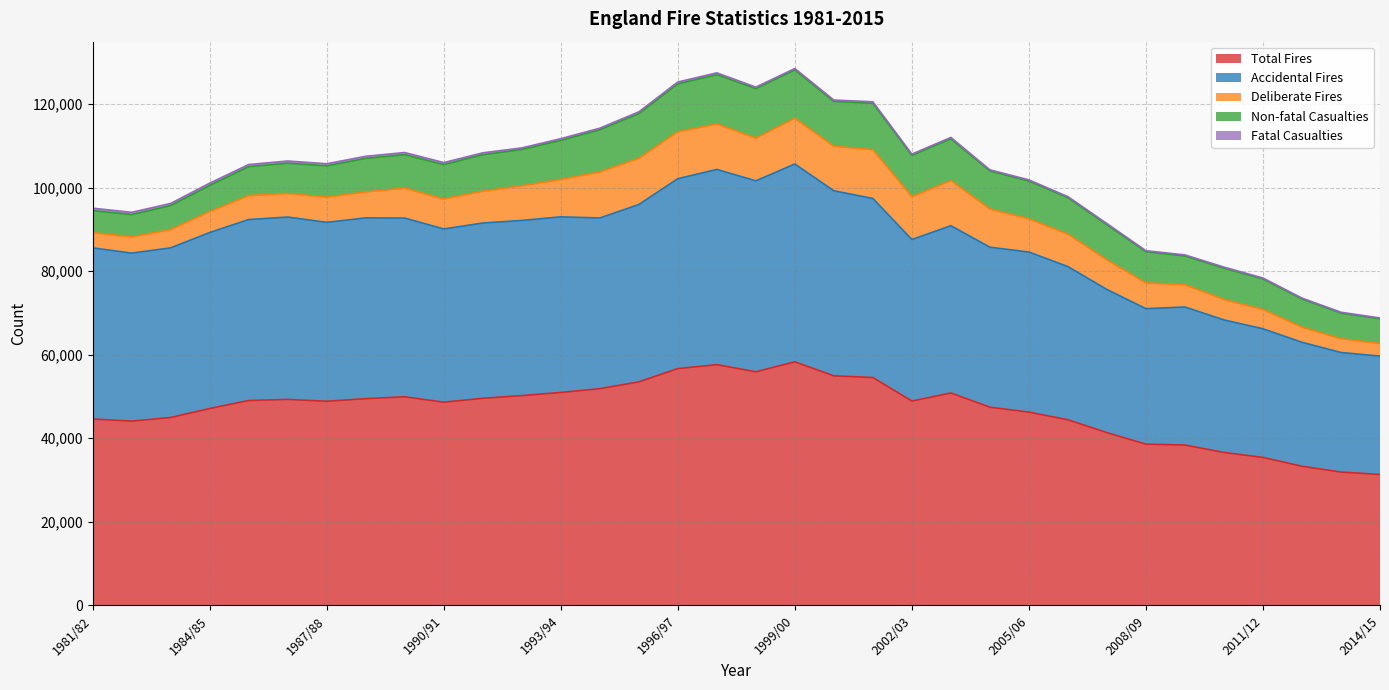

Which category has the highest value across all series?

1999/00